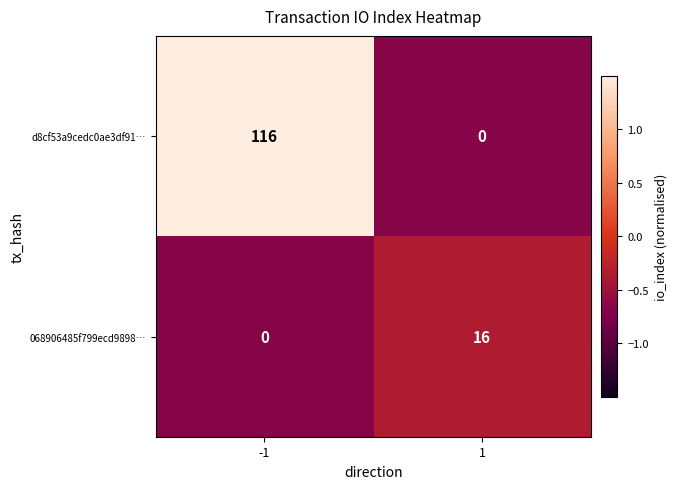

Rank the series by their average value, from highest to lowest.

d8cf53a9cedc0ae3df91…, 068906485f799ecd9898…